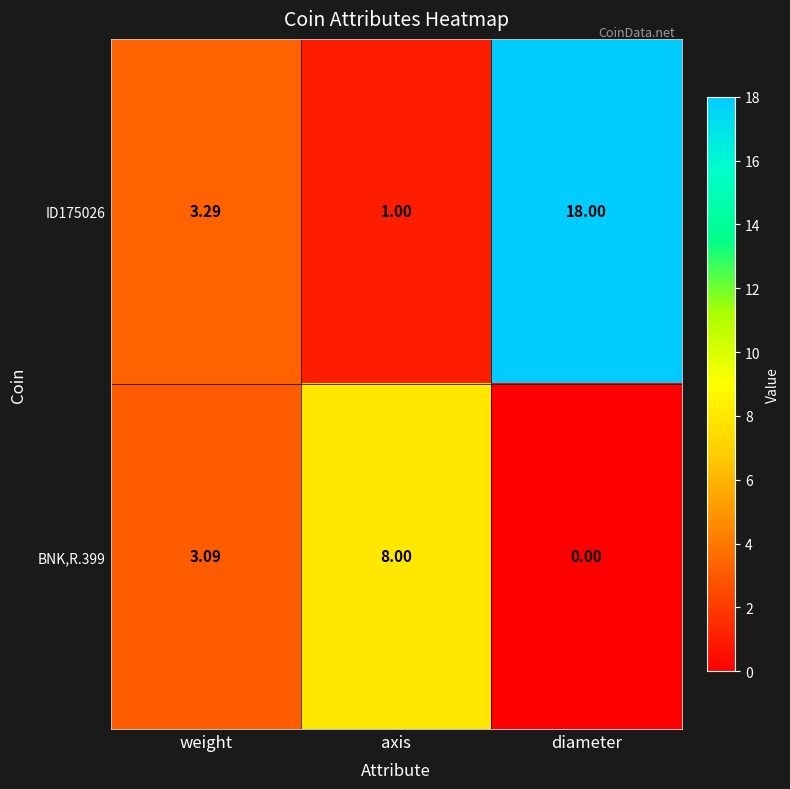

At which category is the sum across all series the highest?

diameter